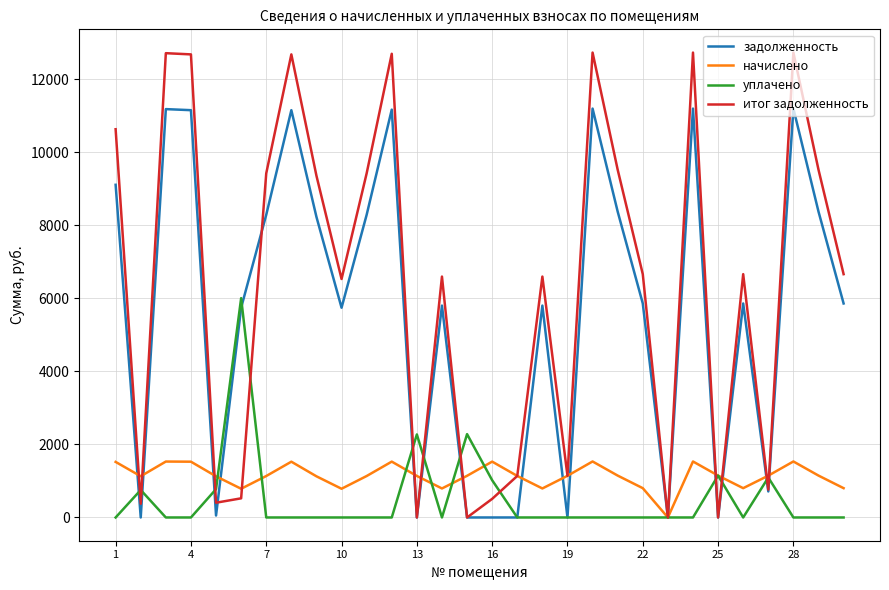

What is the maximum value for задолженность?

11198.9